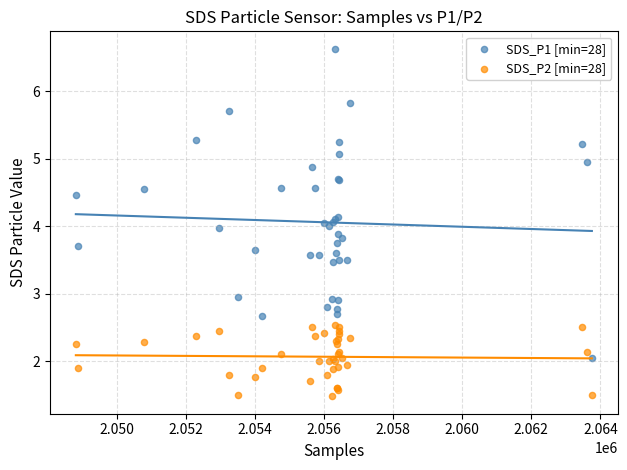

Which series contains the lowest Y value?

SDS_P2 [min=28]